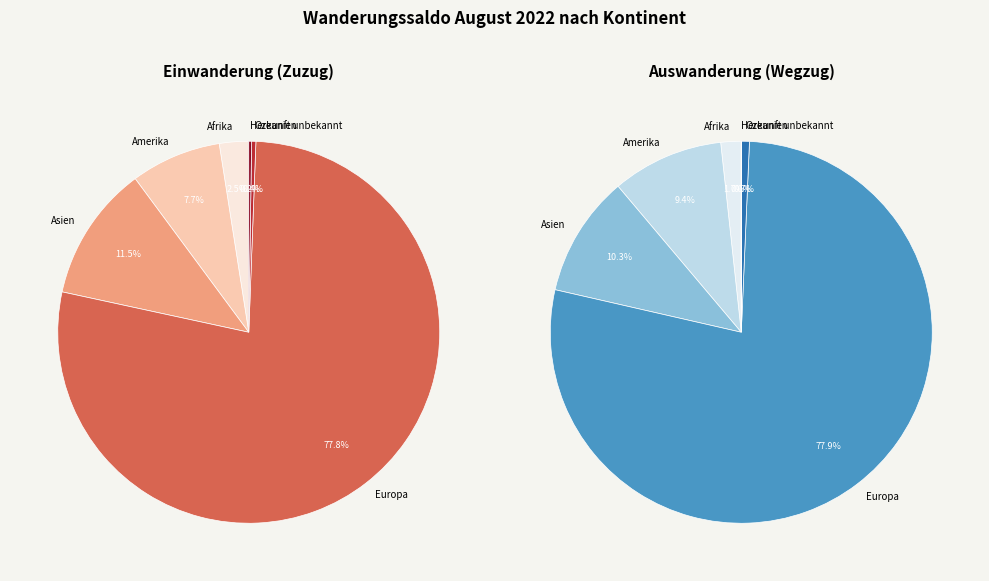

At Afrika, list the series in order from smallest to largest.

Auswanderung (Wegzug), Einwanderung (Zuzug)